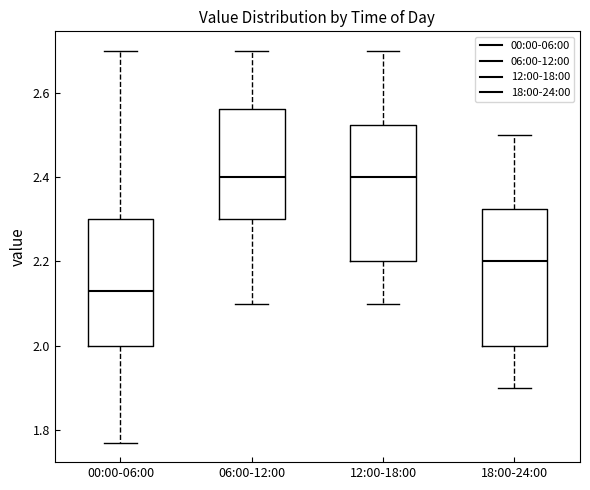

Reading left to right, transcribe this box plot: for each box, give where its median line is, the range the box spans, and where its two whiskers end, as read against the y-axis. The values are not printed on the chart, so give them approximately, as read against the axis.

00:00-06:00: median 2.14, box 2.00 to 2.30, whiskers 1.78 to 2.70
06:00-12:00: median 2.40, box 2.30 to 2.56, whiskers 2.10 to 2.70
12:00-18:00: median 2.40, box 2.20 to 2.52, whiskers 2.10 to 2.70
18:00-24:00: median 2.20, box 2.00 to 2.32, whiskers 1.90 to 2.50